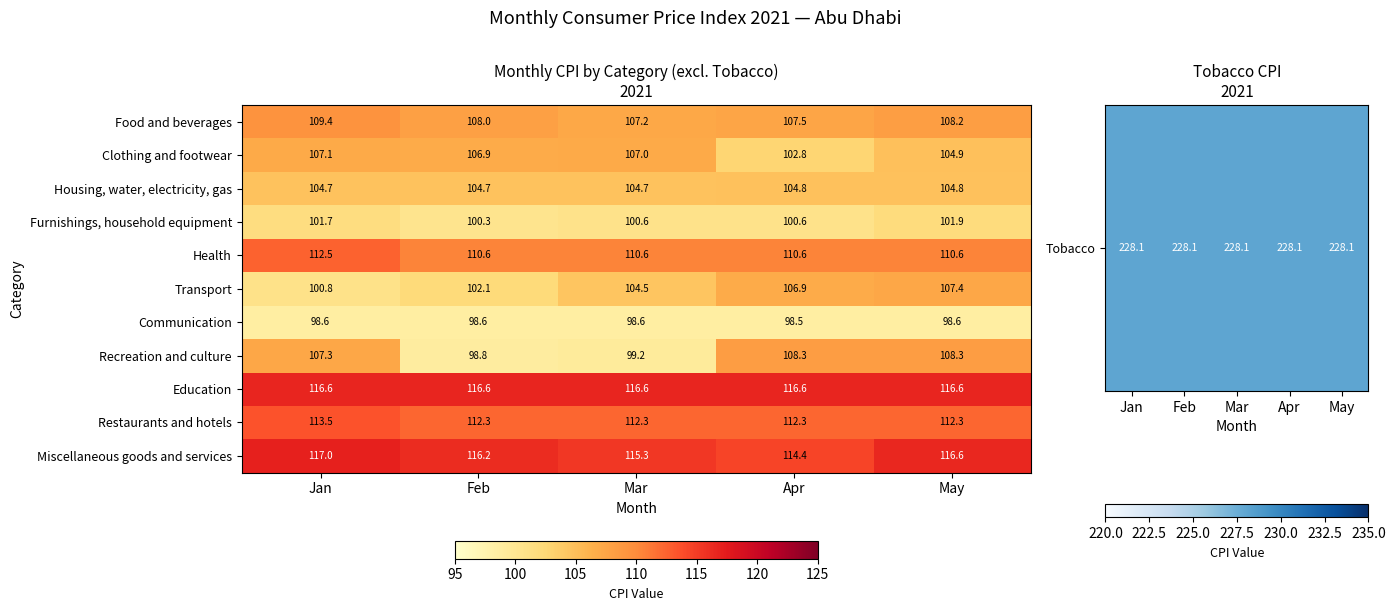

What value does the Education series have at Feb?

116.6